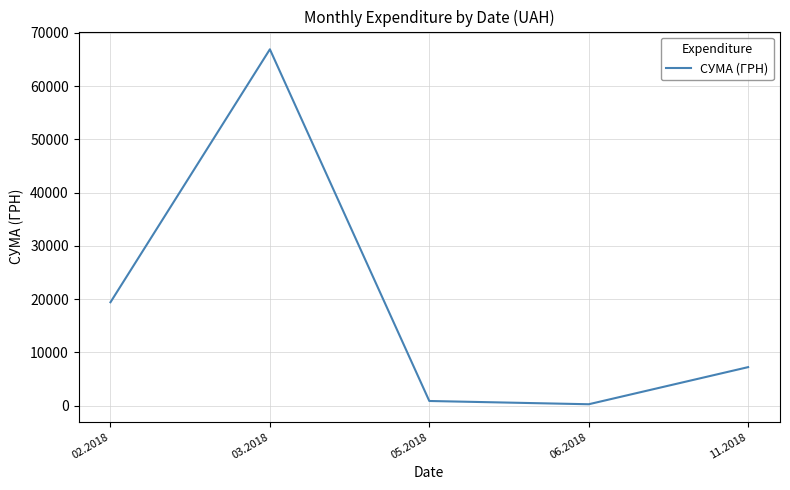

What is the change in value from 02.2018 to 03.2018?

+47501.7